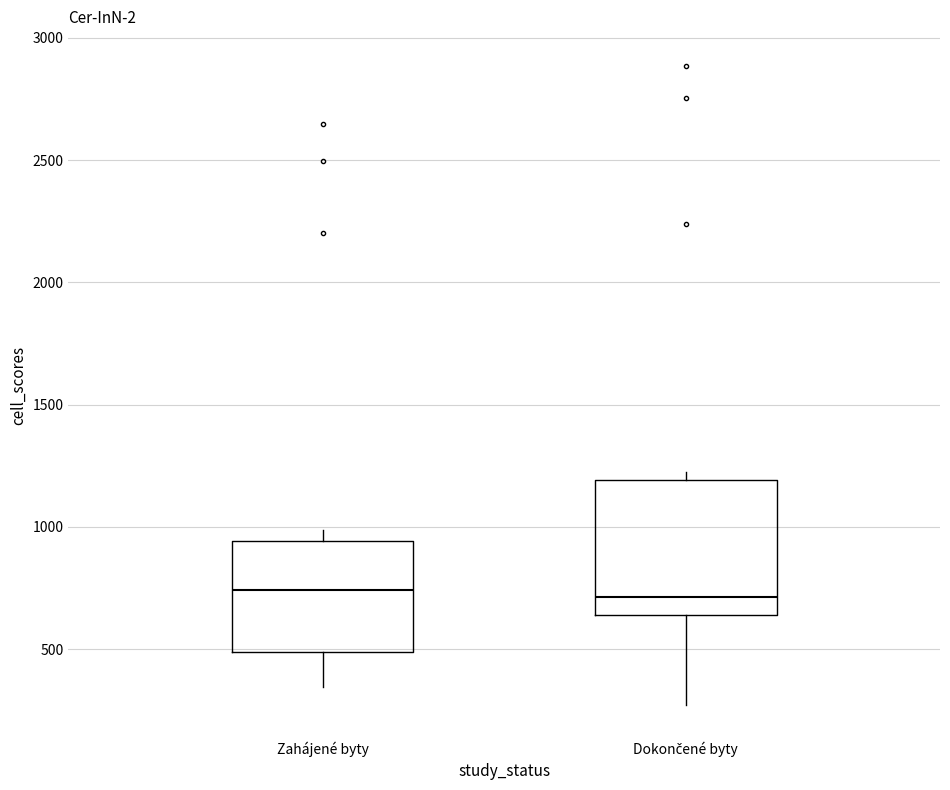

Reading left to right, transcribe this box plot: for each box, give where its median line is, the range the box spans, and where its two whiskers end, as read against the y-axis. The values are not printed on the chart, so give them approximately, as read against the axis.

Zahájené byty: median 750, box 500 to 950, whiskers 350 to 1000
Dokončené byty: median 700, box 650 to 1200, whiskers 250 to 1200 (just above the box's upper edge)